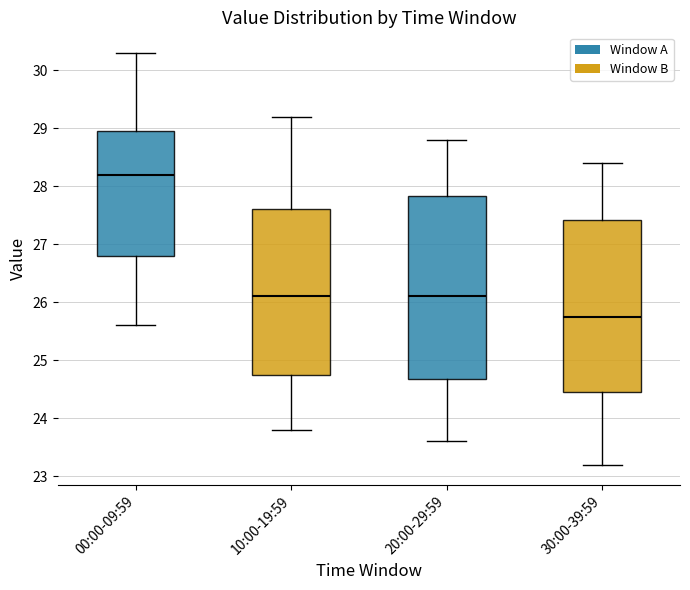

Which box's median line is the highest?

00:00-09:59